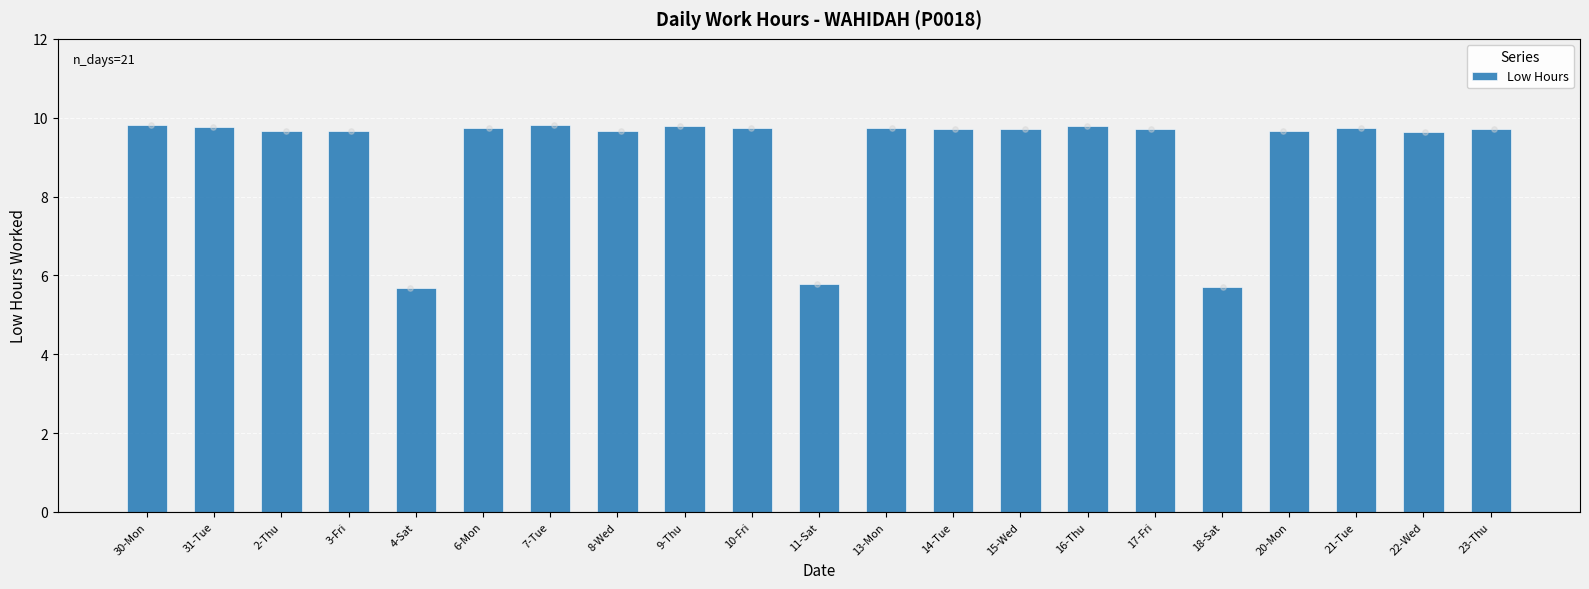

What is the ratio of the value at 23-Thu to the value at 20-Mon?

1.0